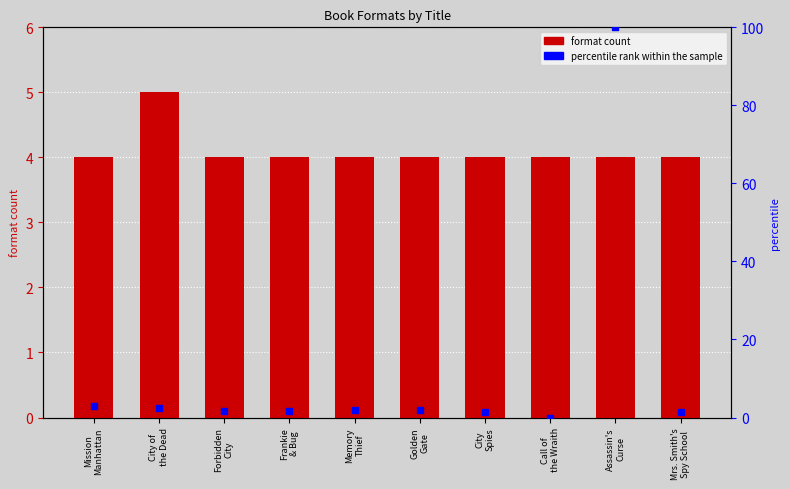

What are all the series names shown in the legend?

format count, percentile rank within the sample